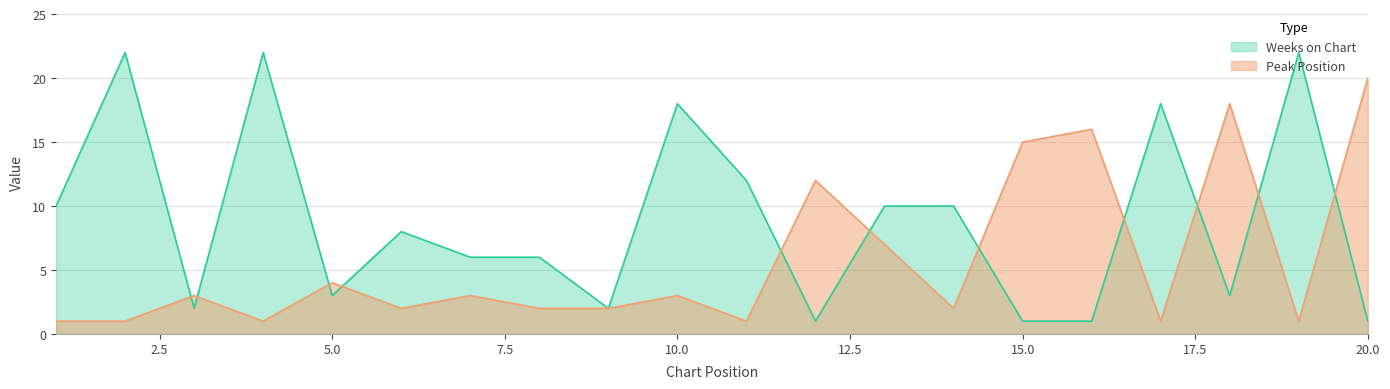

In Peak Position, how many points are lower than both neighbors (excluding endpoints)?

6